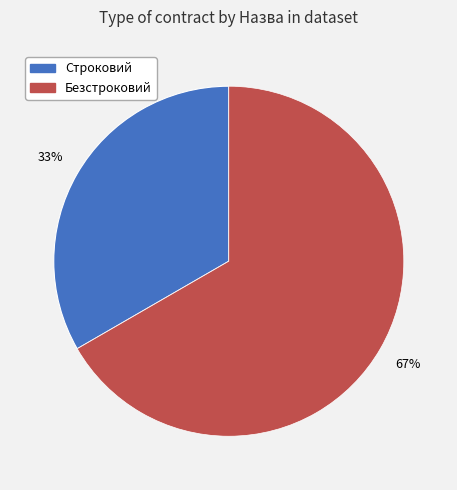

The Безстроковий slice represents 67% of the pie. True or false?

True